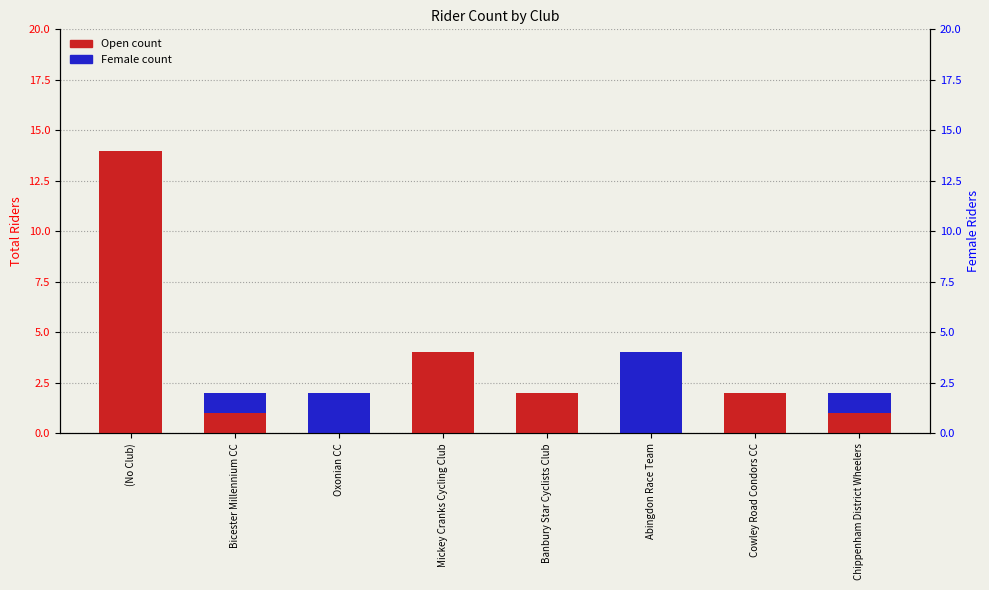

Which series has the widest spread of values?

Open count